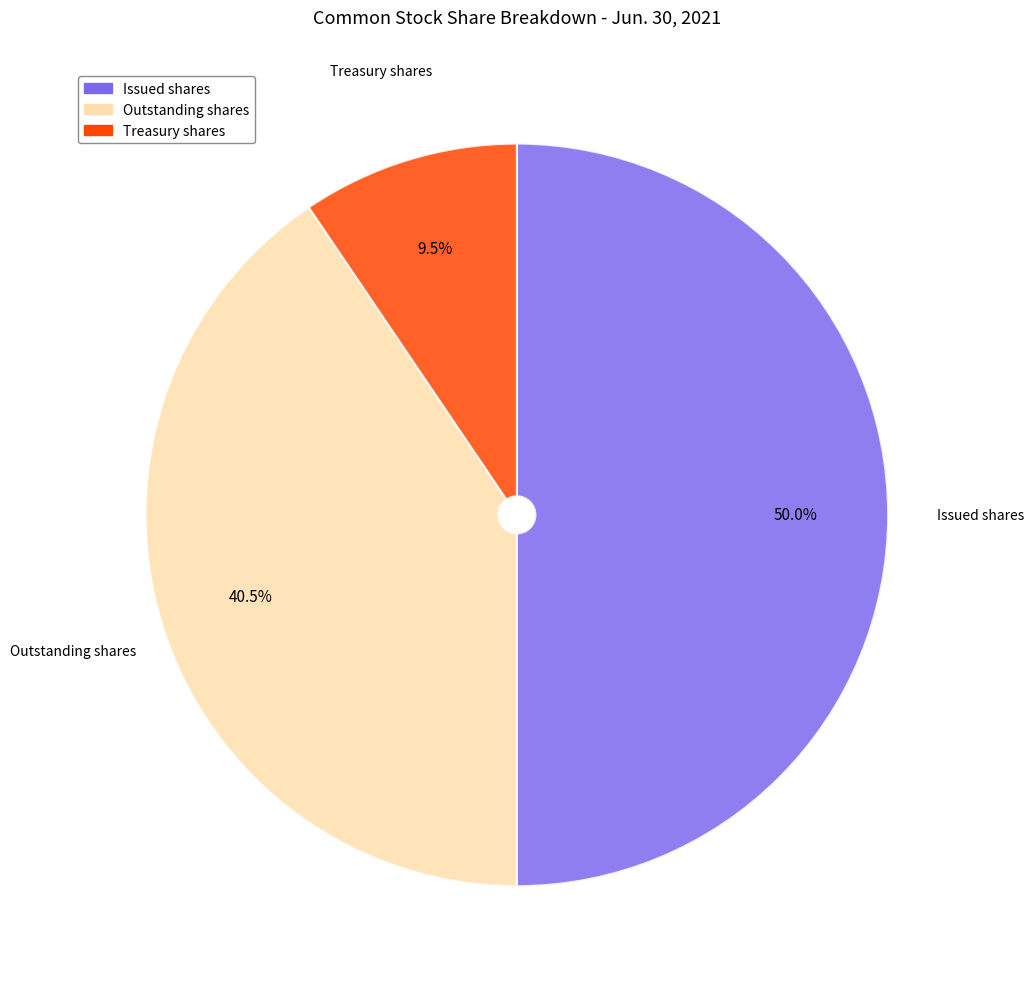

Which slice is the largest?

Issued shares